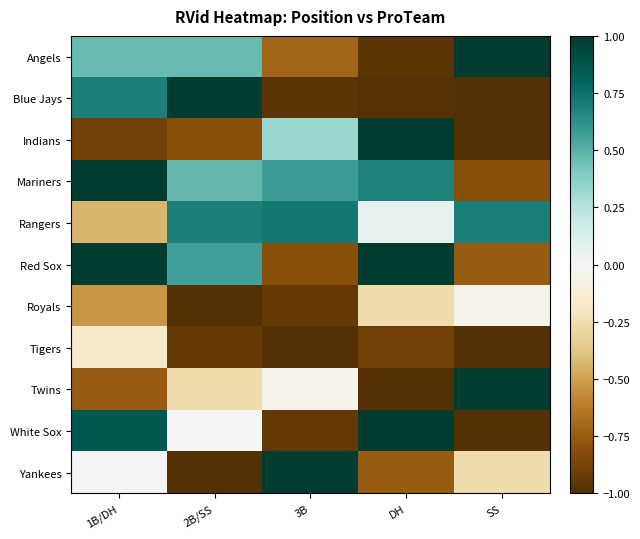

Reading right to left, transcribe all the data shown in this chart.

Angels: SS=1.0	DH=-1.0	3B=-0.7	2B/SS=0.5	1B/DH=0.5
Blue Jays: SS=-1.0	DH=-1.0	3B=-1.0	2B/SS=1.0	1B/DH=0.7
Indians: SS=-1.0	DH=1.0	3B=0.3	2B/SS=-0.8	1B/DH=-0.9
Mariners: SS=-0.8	DH=0.7	3B=0.6	2B/SS=0.5	1B/DH=1.0
Rangers: SS=0.7	DH=0.1	3B=0.7	2B/SS=0.7	1B/DH=-0.4
Red Sox: SS=-0.8	DH=1.0	3B=-0.8	2B/SS=0.6	1B/DH=1.0
Royals: SS=-0.0	DH=-0.3	3B=-0.9	2B/SS=-1.0	1B/DH=-0.5
Tigers: SS=-1.0	DH=-0.9	3B=-1.0	2B/SS=-0.9	1B/DH=-0.2
Twins: SS=1.0	DH=-1.0	3B=-0.0	2B/SS=-0.3	1B/DH=-0.8
White Sox: SS=-1.0	DH=1.0	3B=-0.9	2B/SS=0.0	1B/DH=0.9
Yankees: SS=-0.3	DH=-0.8	3B=1.0	2B/SS=-1.0	1B/DH=0.0